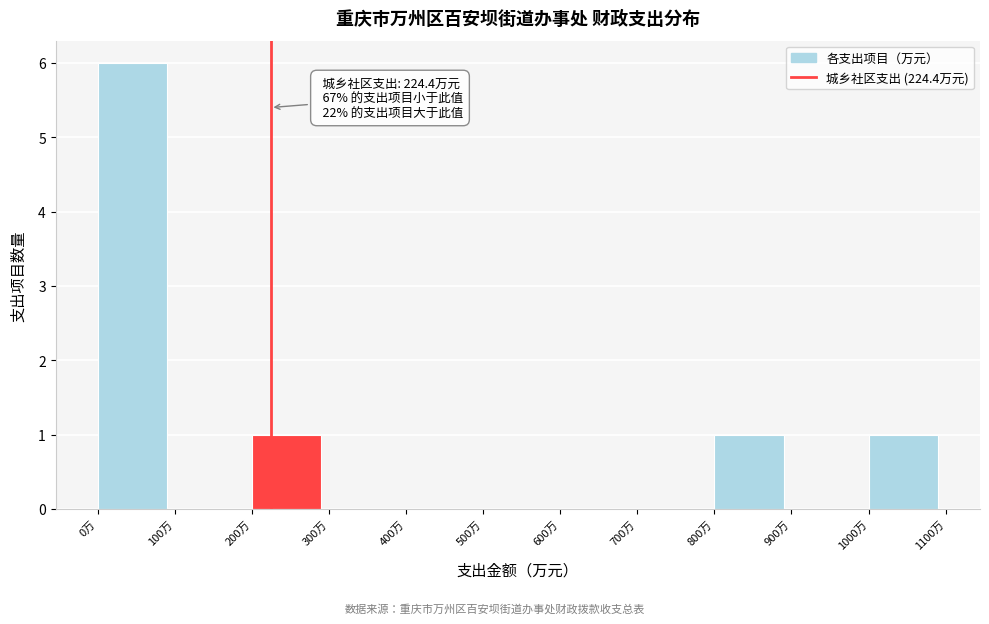

Over which range of the x-axis is the bar tallest?

0 to 100